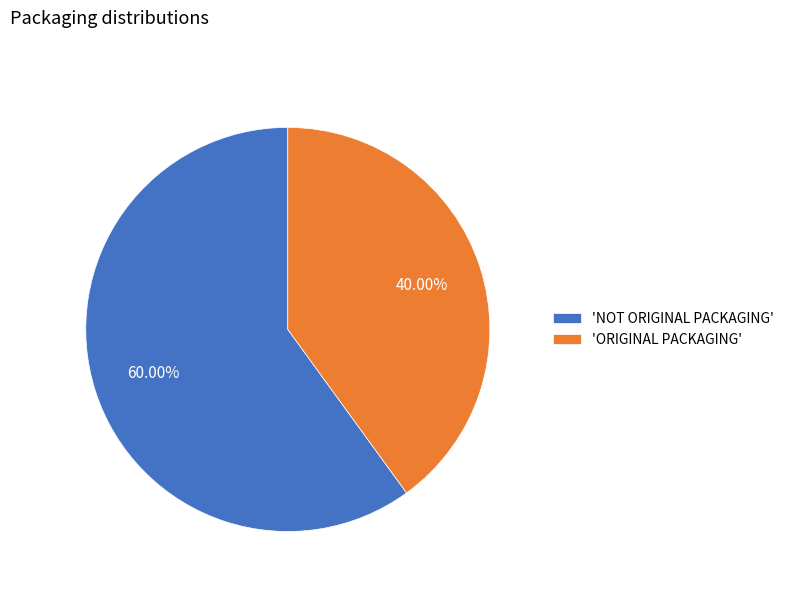

Do 'NOT ORIGINAL PACKAGING' and 'ORIGINAL PACKAGING' together represent more than half of the pie?

Yes